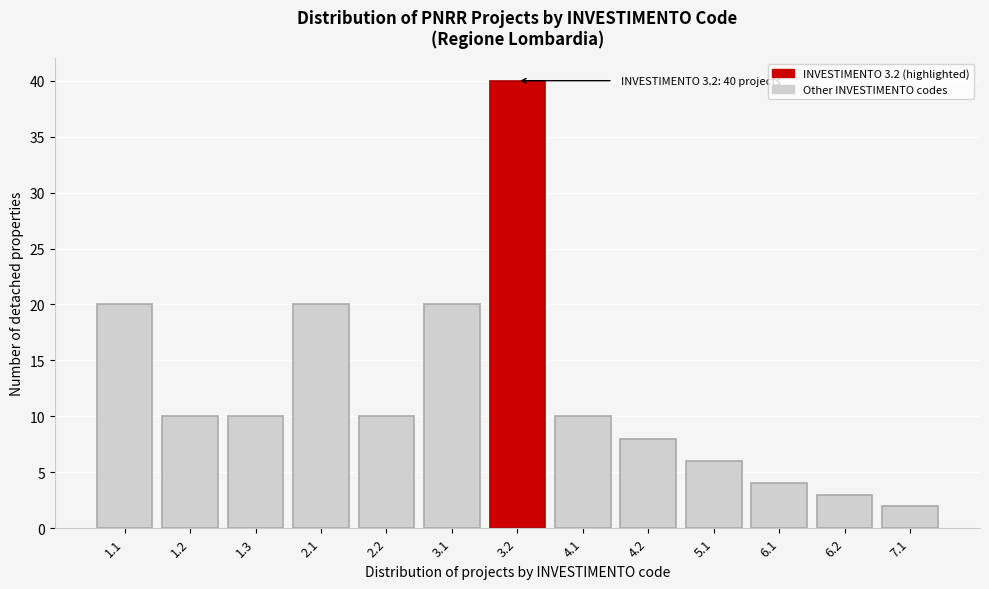

Reading left to right, what are all the values shown in this chart?

1.1=20	1.2=10	1.3=10	2.1=20	2.2=10	3.1=20	3.2=40	4.1=10	4.2=8	5.1=6	6.1=4	6.2=3	7.1=2